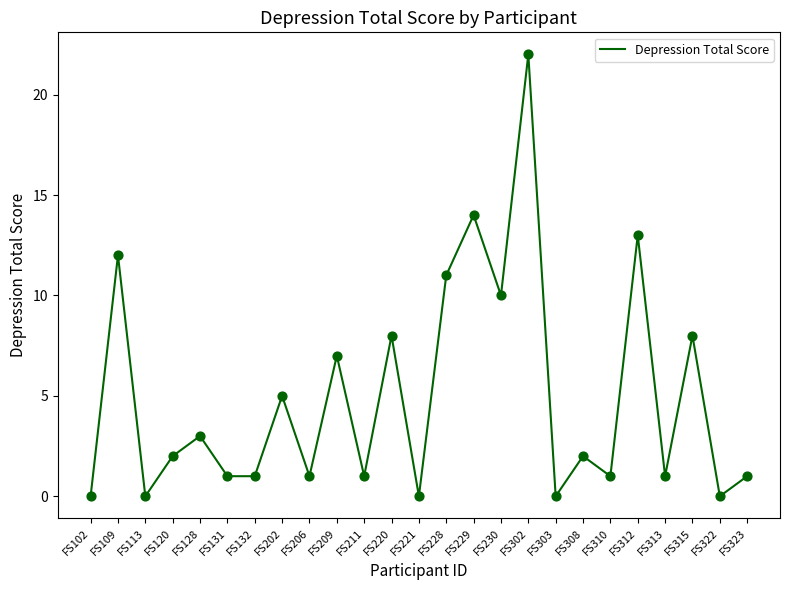

Which has a higher value, FS323 or FS315?

FS315